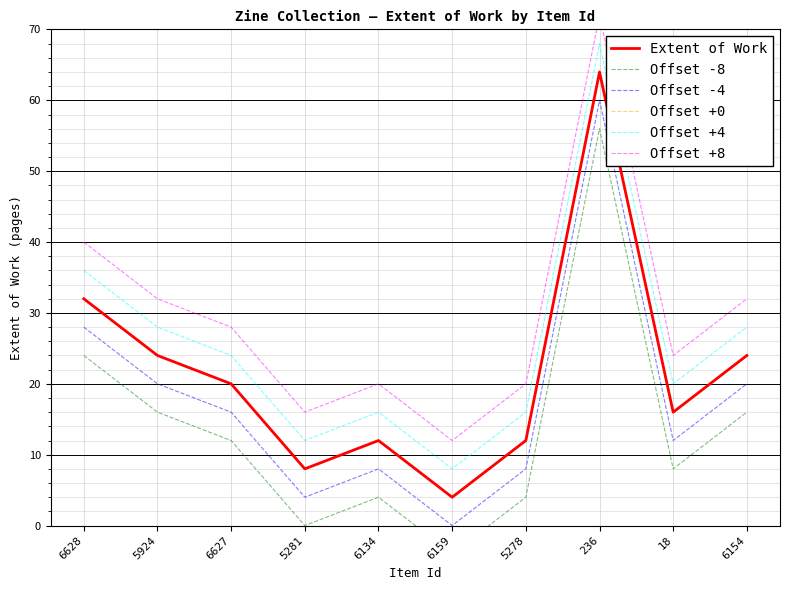

How many data points in Offset -4 are less than 16?

5